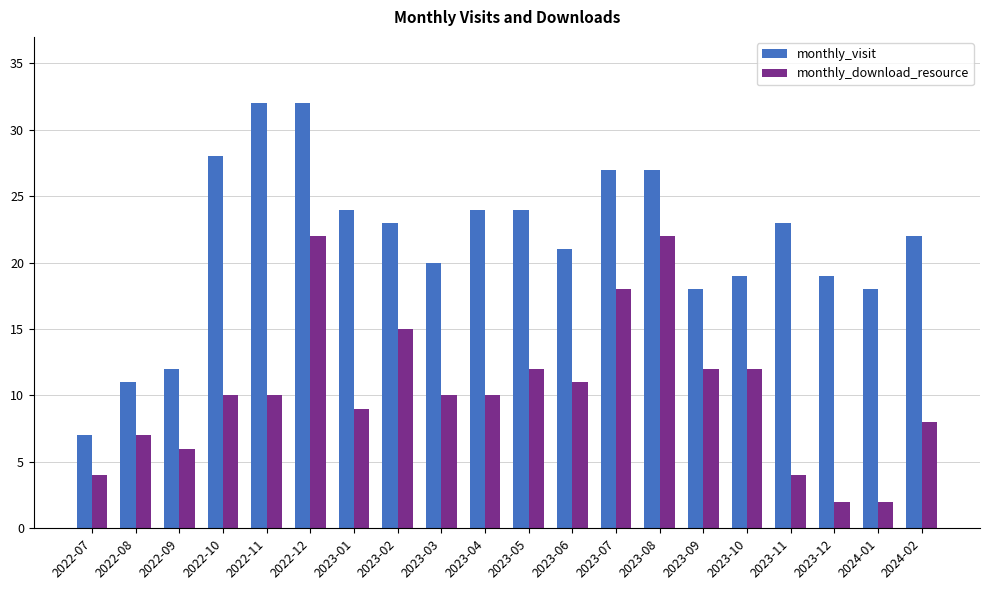

What is the sum of all monthly_download_resource values?

206